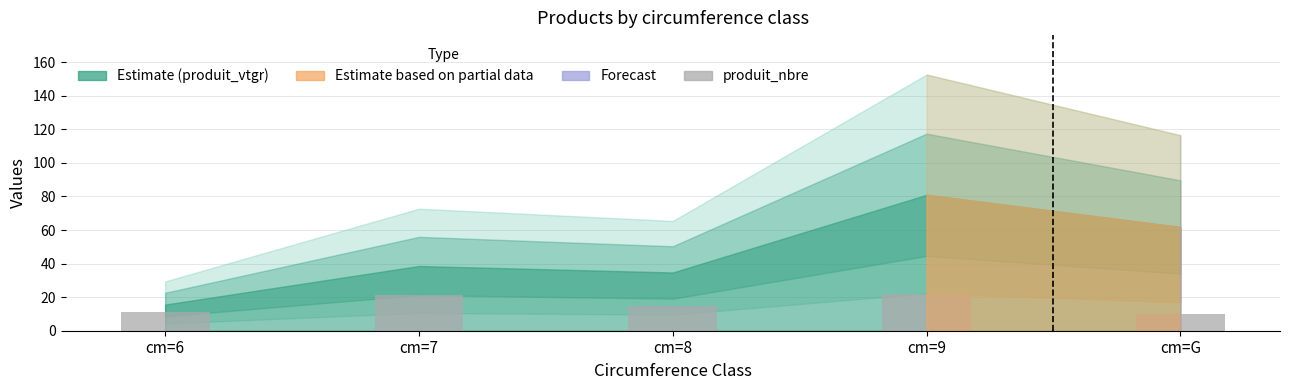

What is the value of the 5th bar from the left?

10